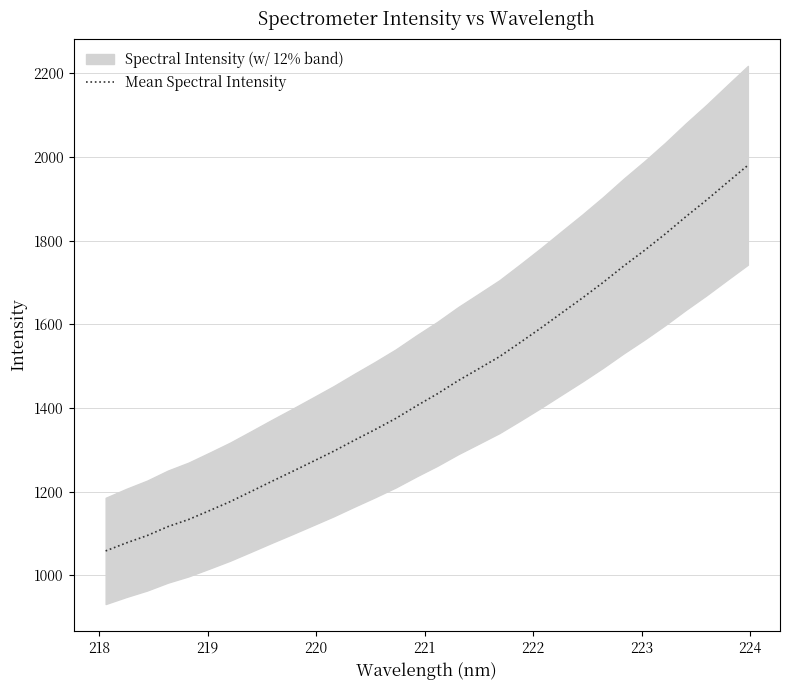

What is the lowest value of the Mean Spectral Intensity series?

1058.1